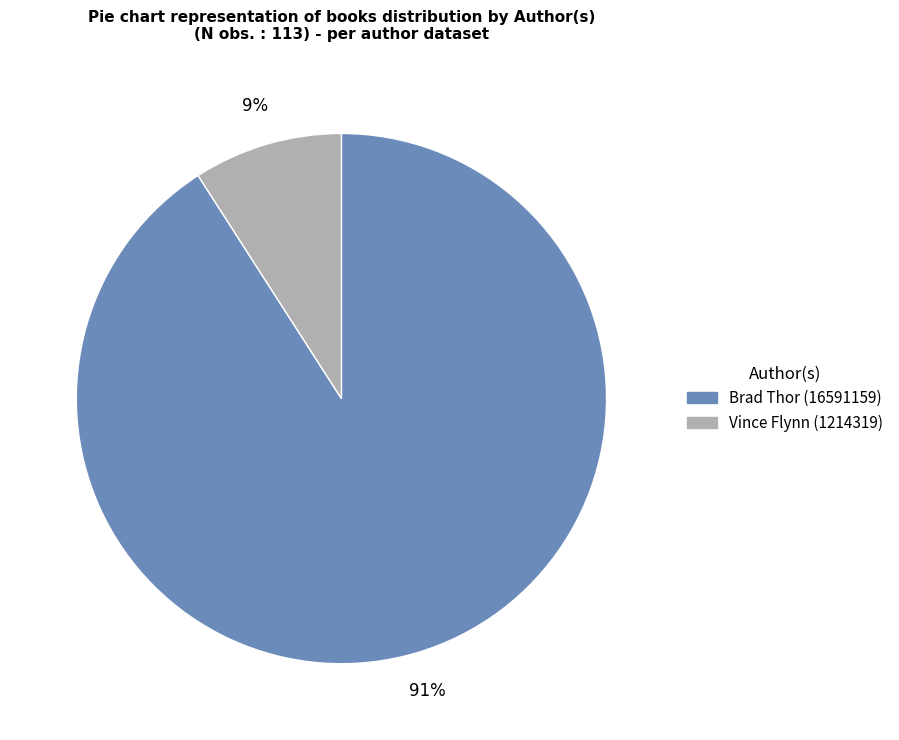

The Vince Flynn (1214319) slice represents 9% of the pie. True or false?

True